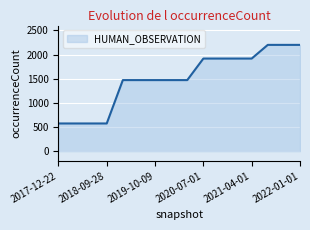

What is the smallest value displayed?

573